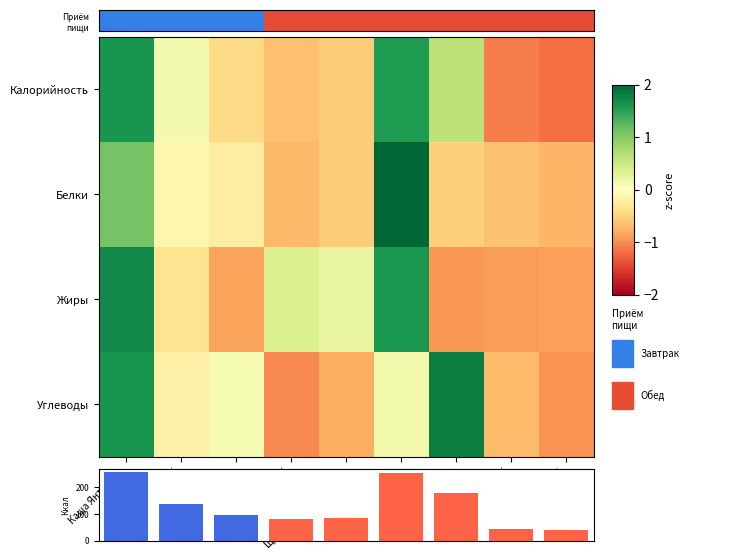

What is the difference between the highest and lowest values at Пельмени отварные?

249.5